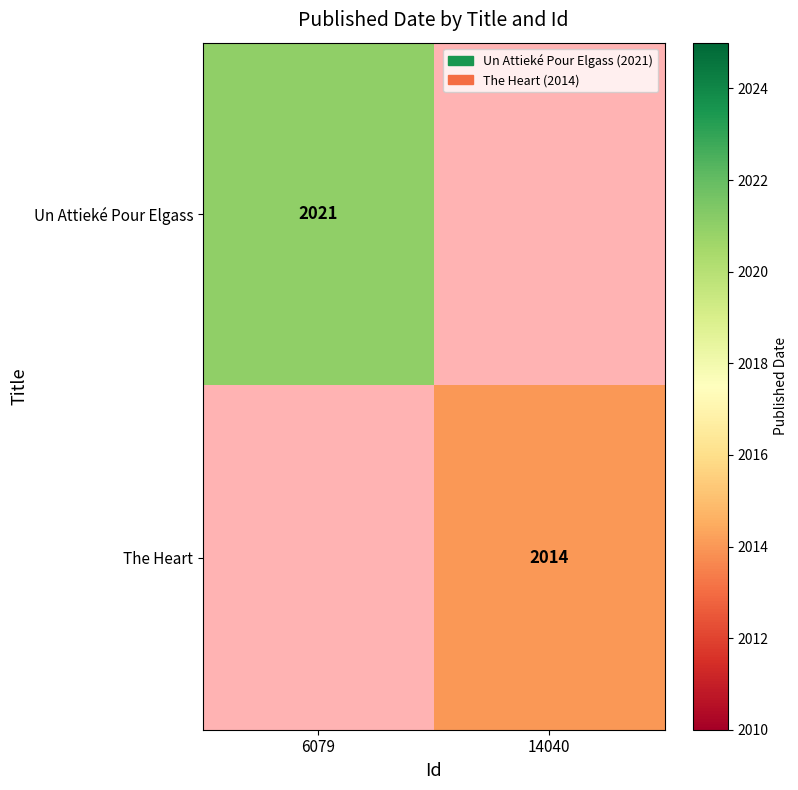

True or false: Un Attieké Pour Elgass has a value of 2021 at 6079.

True